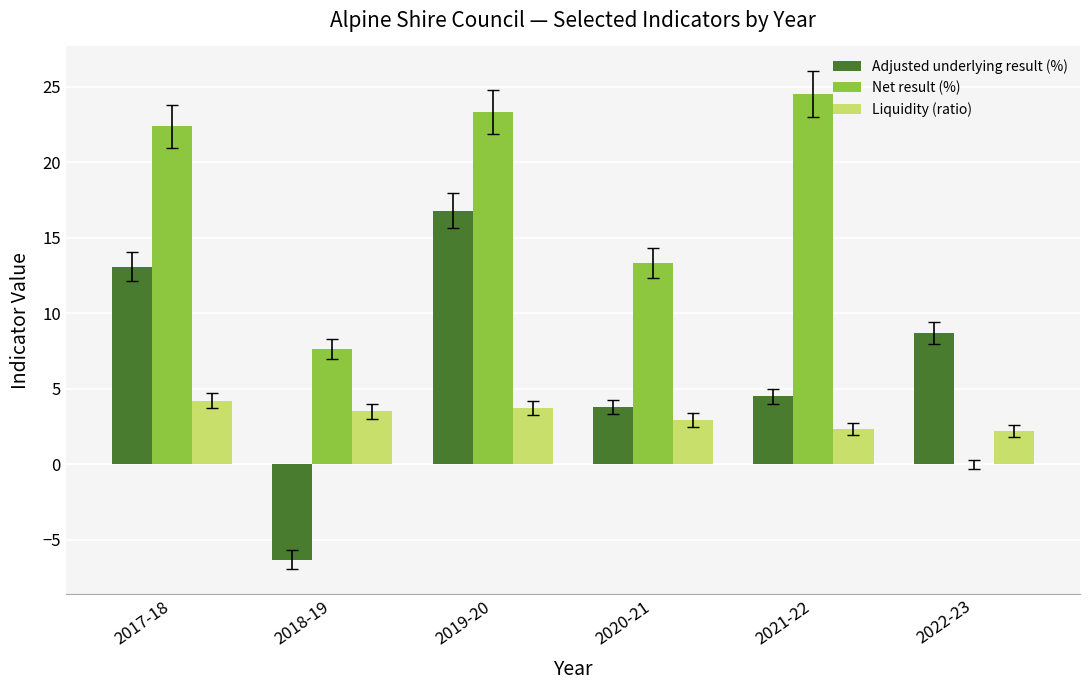

The Net result (%) series shows 13.3 at 2020-21. True or false?

True